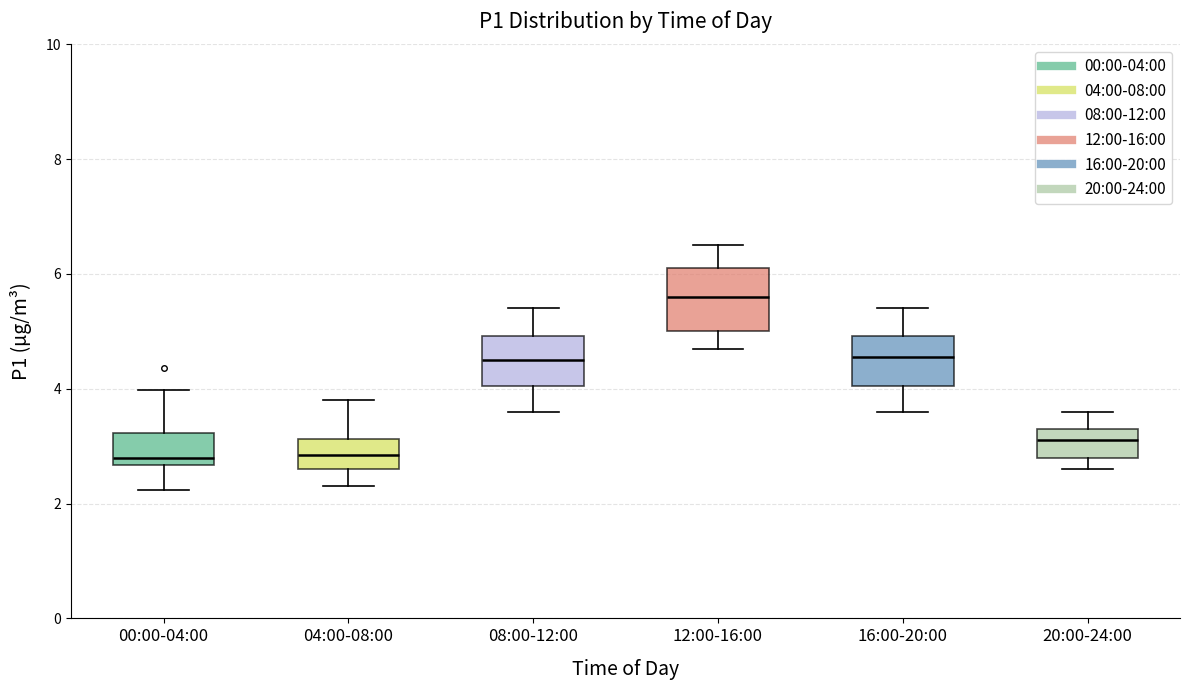

Where is the lower edge of the box for 20:00-24:00 on the y-axis? The values are not printed on the chart, so give them approximately, as read against the axis.

2.8